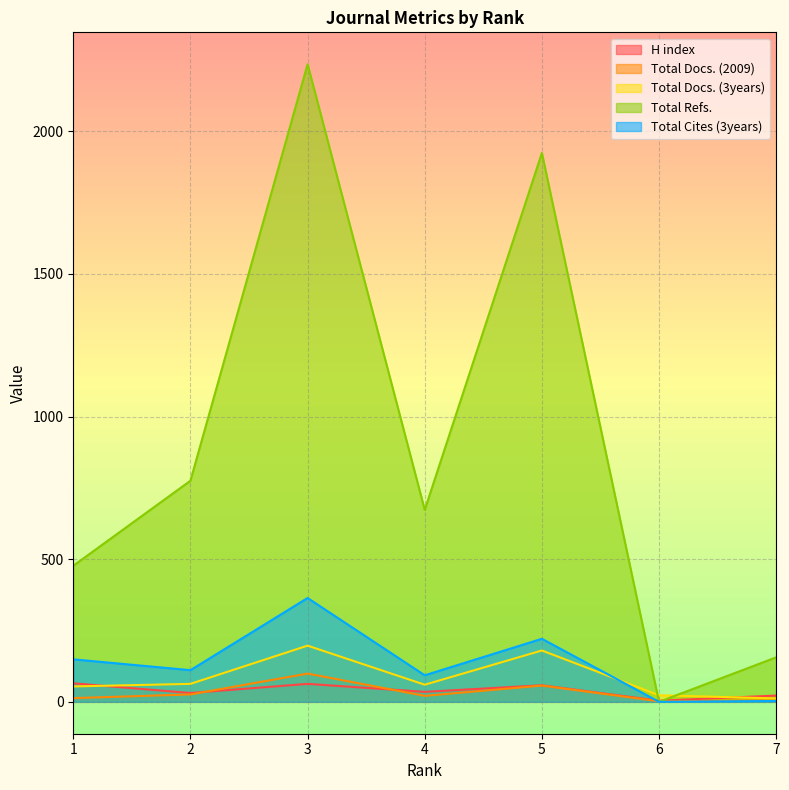

Reading right to left, list all the values displayed in this chart.

H index: 7=22	6=4	5=58	4=35	3=63	2=31	1=65
Total Docs. (2009): 7=5	6=2	5=57	4=21	3=99	2=26	1=13
Total Docs. (3years): 7=12	6=23	5=180	4=60	3=197	2=63	1=54
Total Refs.: 7=156	6=0	5=1924	4=673	3=2235	2=775	1=477
Total Cites (3years): 7=3	6=0	5=221	4=93	3=364	2=111	1=149